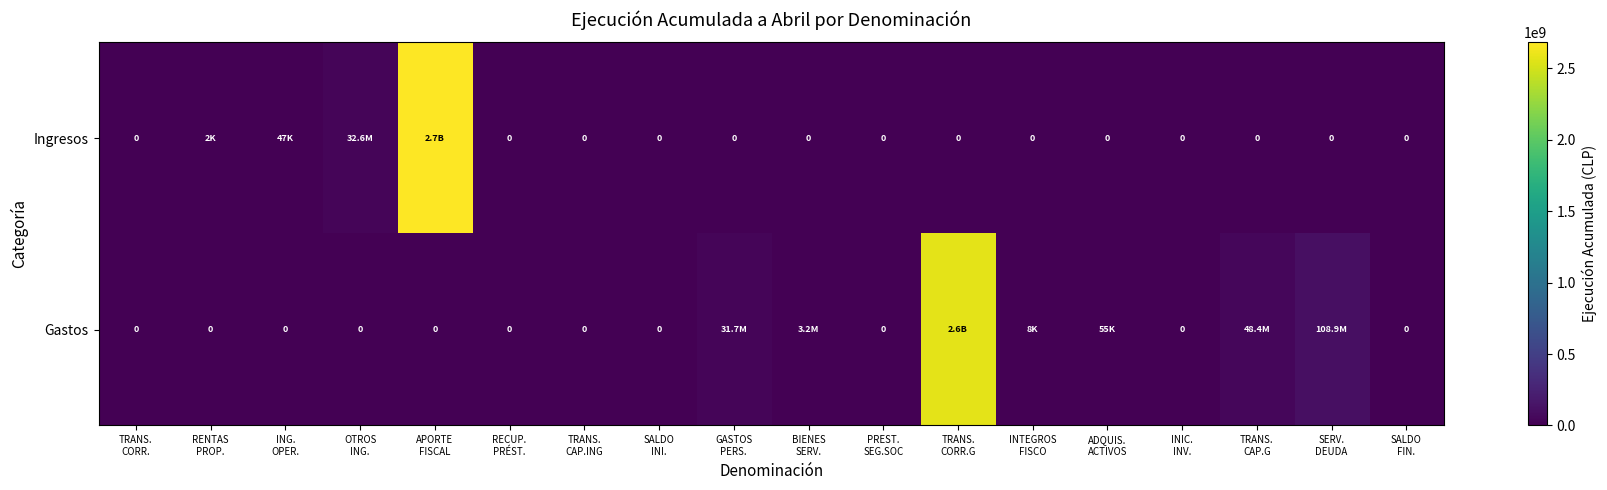

True or false: Gastos has a value of 0 at RECUP. PRÉST..

True